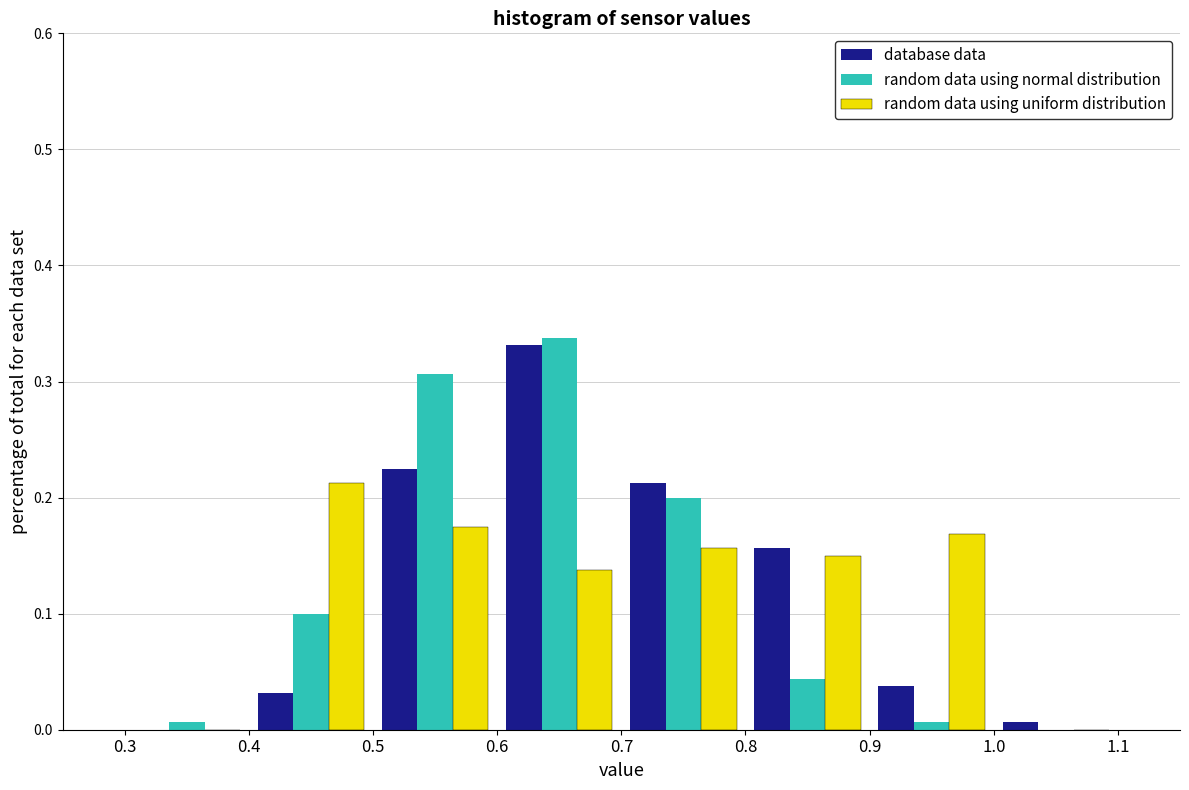

Reading left to right, list every range on the x-axis with the height of the bar of each series over it. The values are not printed on the chart, so give them approximately, as read against the axis.

0.3 to 0.4: database data=0	random data using normal distribution=under 0.01	random data using uniform distribution=0
0.4 to 0.5: database data=0.03	random data using normal distribution=0.10	random data using uniform distribution=0.21
0.5 to 0.6: database data=0.23	random data using normal distribution=0.31	random data using uniform distribution=0.18
0.6 to 0.7: database data=0.33	random data using normal distribution=0.34	random data using uniform distribution=0.14
0.7 to 0.8: database data=0.21	random data using normal distribution=0.20	random data using uniform distribution=0.16
0.8 to 0.9: database data=0.16	random data using normal distribution=0.04	random data using uniform distribution=0.15
0.9 to 1.0: database data=0.04	random data using normal distribution=under 0.01	random data using uniform distribution=0.17
1.0 to 1.1: database data=under 0.01	random data using normal distribution=0	random data using uniform distribution=0